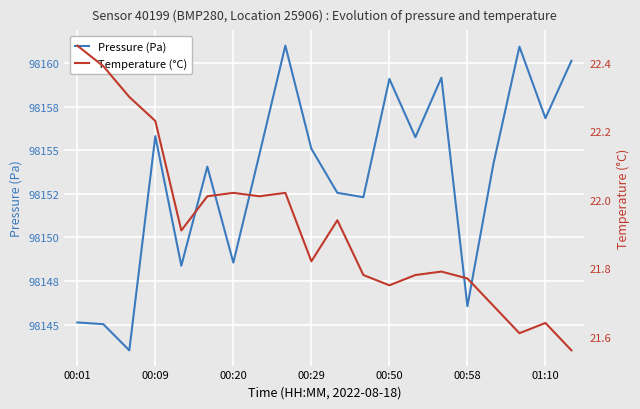

What are all the series names shown in the legend?

Pressure (Pa), Temperature (°C)